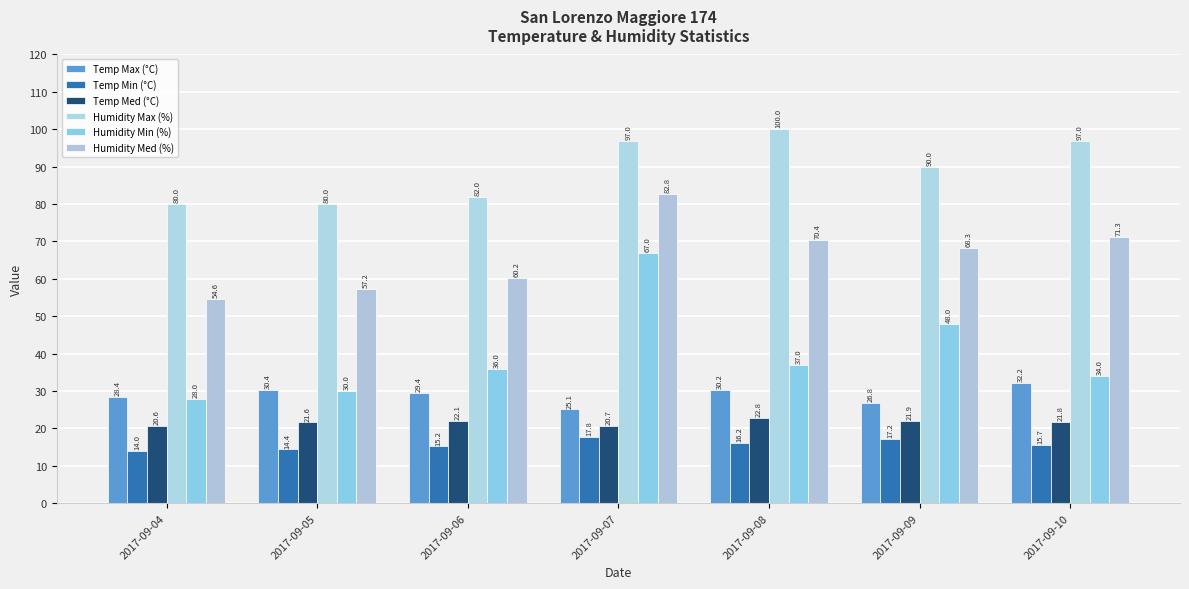

How many values in the Humidity Max (%) series are below 90?

3